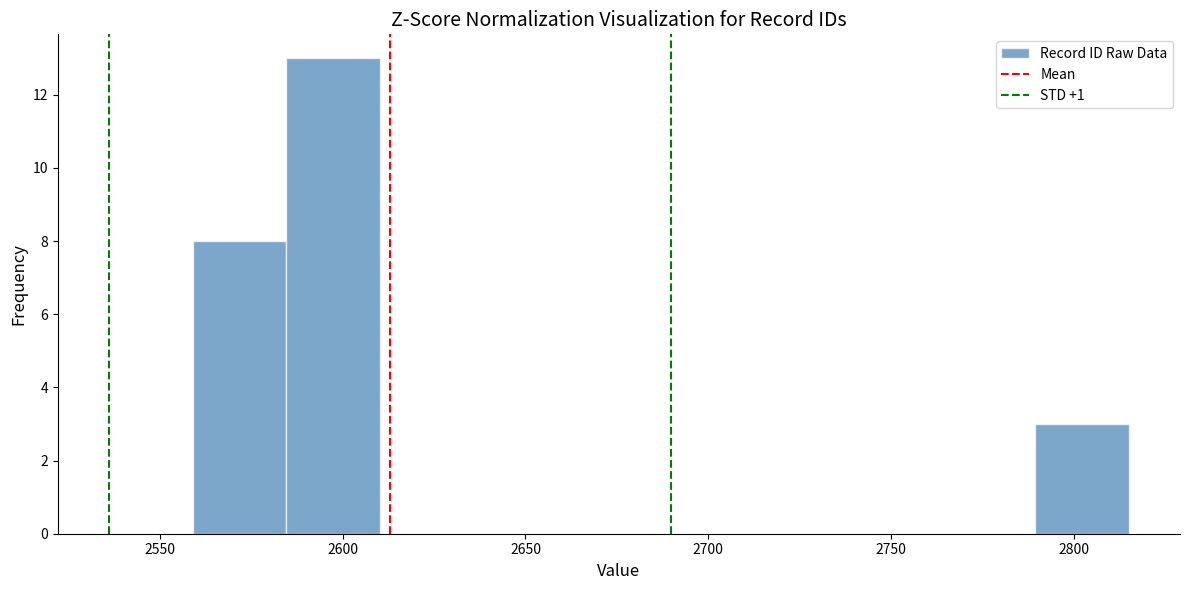

Reading left to right, transcribe this chart: for each bar, give the range it covers on the x-axis and its height. Neither the bar edges nor the heights are printed on the chart, so give them approximately, as read against the axes.

2560 to 2585: 8
2585 to 2610: 13
2610 to 2635: 0
2635 to 2660: 0
2660 to 2685: 0
2685 to 2715: 0
2715 to 2740: 0
2740 to 2765: 0
2765 to 2790: 0
2790 to 2815: 3